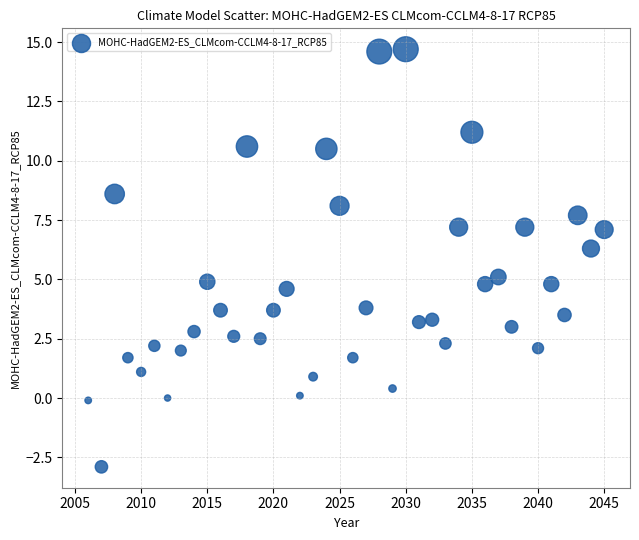

What is the range of X values (max minus min)?

39.0